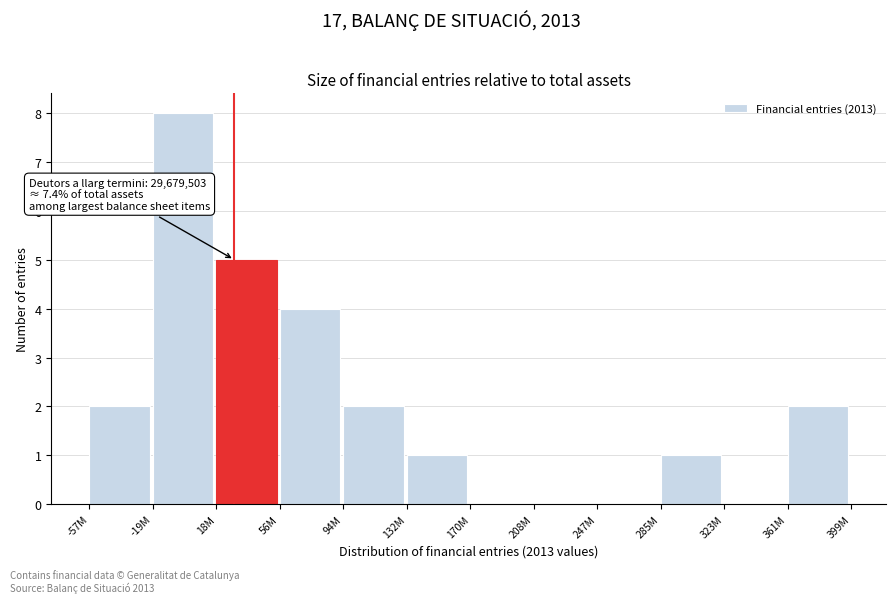

Reading left to right, list all the values displayed in this chart.

-57M=2	-19M=8	18M=5	56M=4	94M=2	132M=1	170M=0	208M=0	247M=0	285M=1	323M=0	361M=2